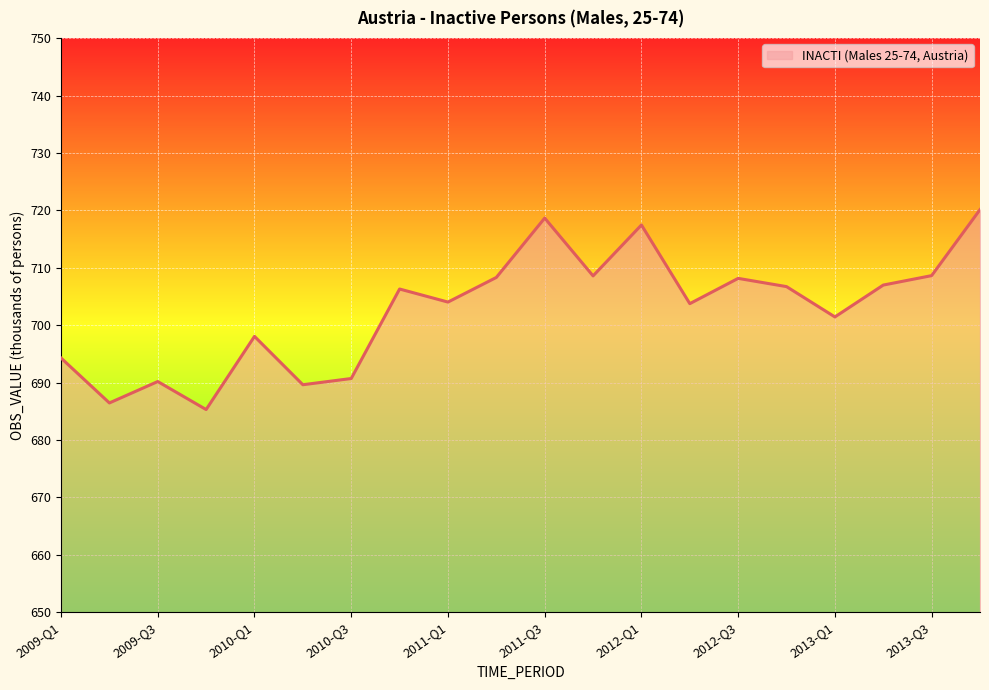

What is the sum of all values?

14053.8